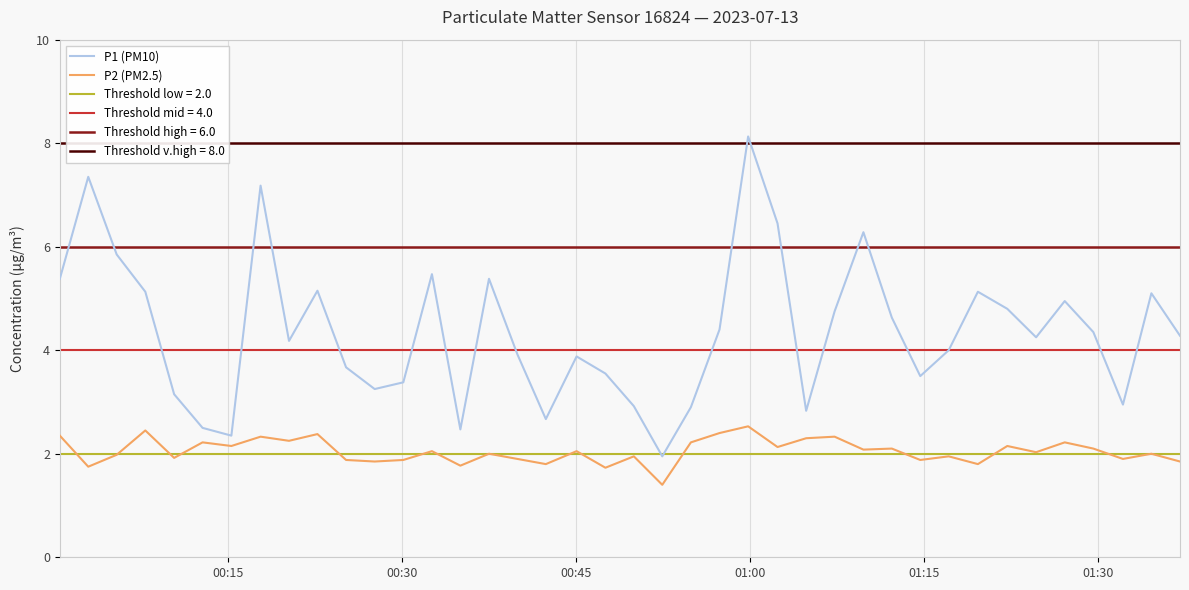

What is the lowest value of the P1 (PM10) series?

1.9